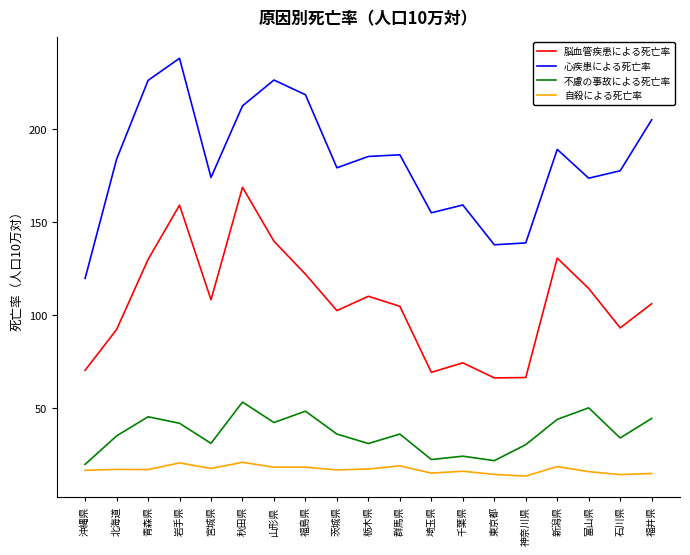

At which label is 脳血管疾患による死亡率 closest to 117?

富山県